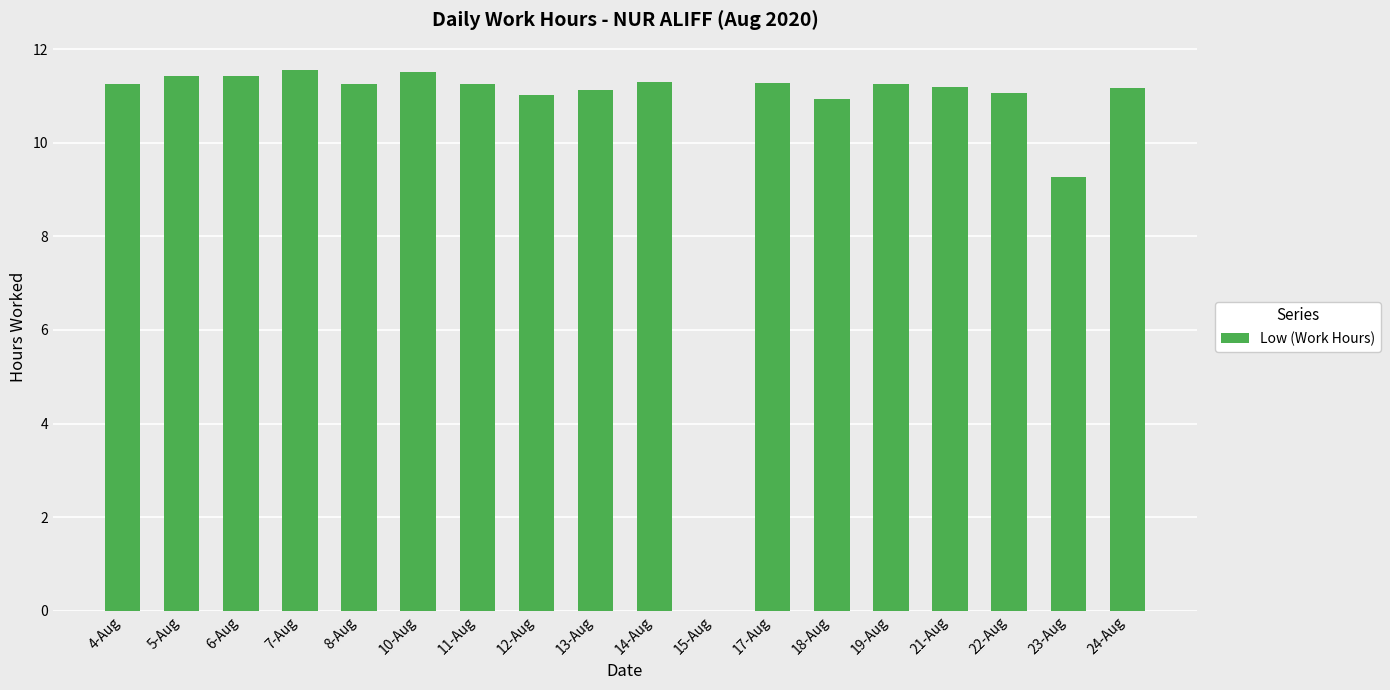

How many distinct data groups are displayed?

1